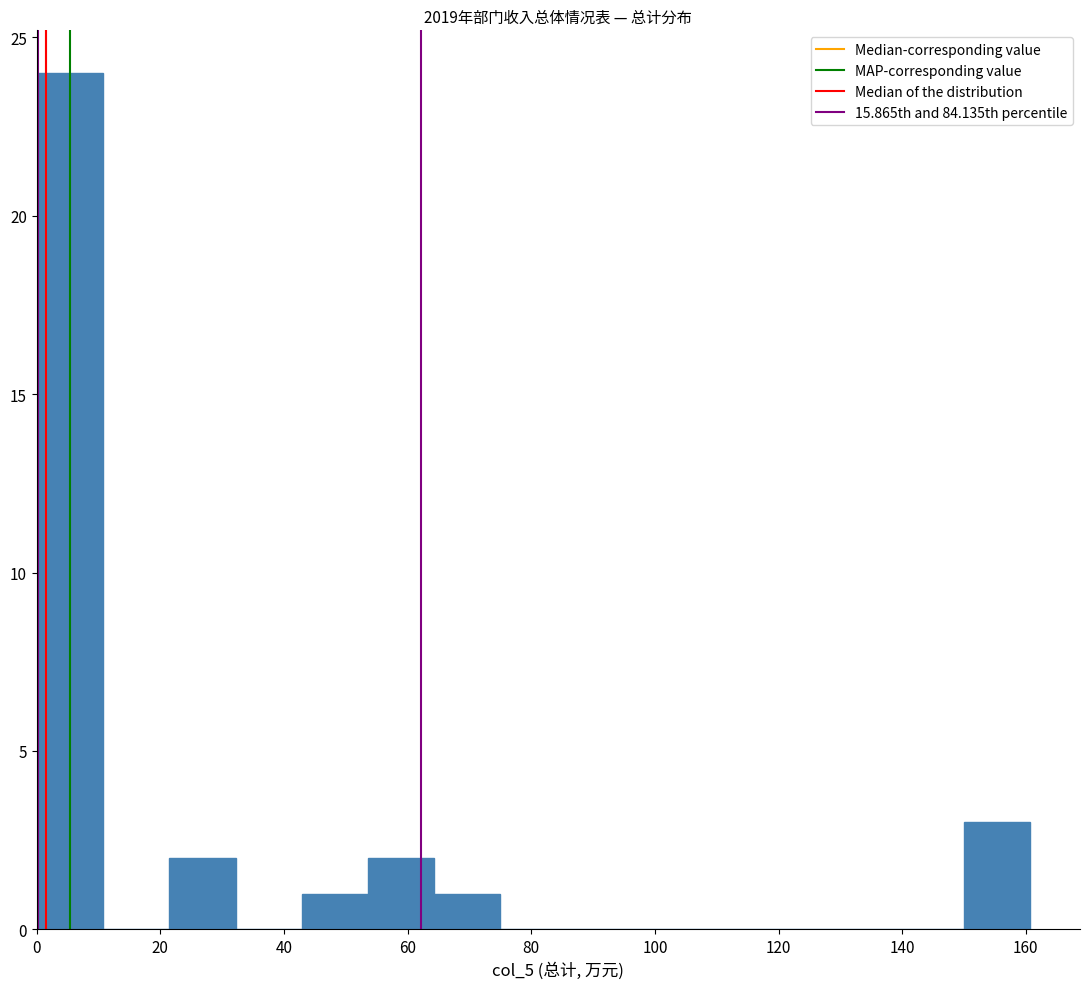

How tall is the bar that spans 42 to 54 on the x-axis? Neither the bar edges nor the heights are printed on the chart, so give them approximately, as read against the axes.

1